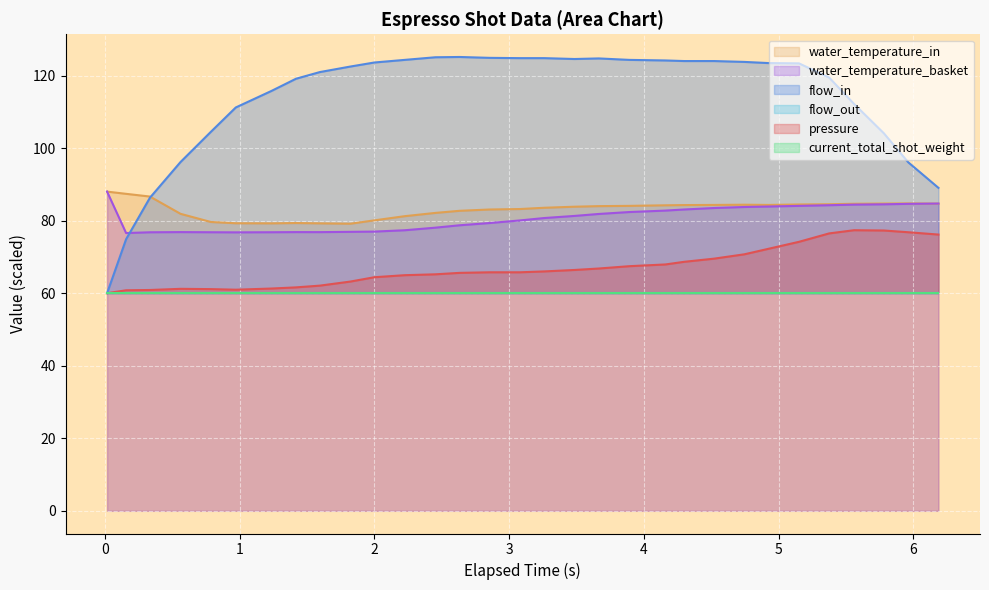

How many data points does each series have?

31